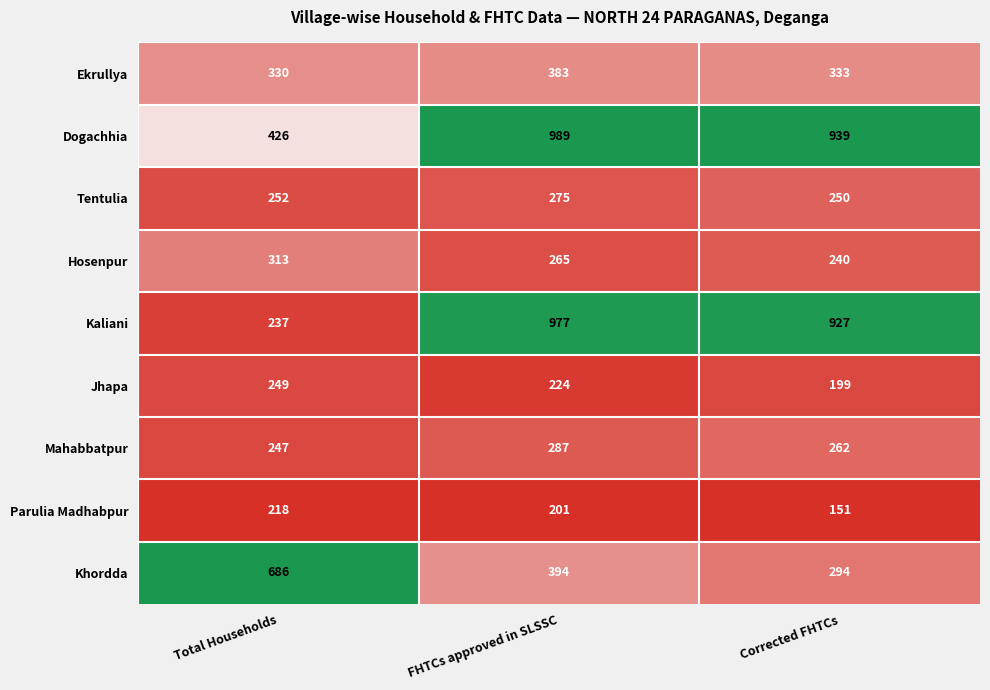

Which series changed the most between FHTCs approved in SLSSC and Corrected FHTCs?

Khordda